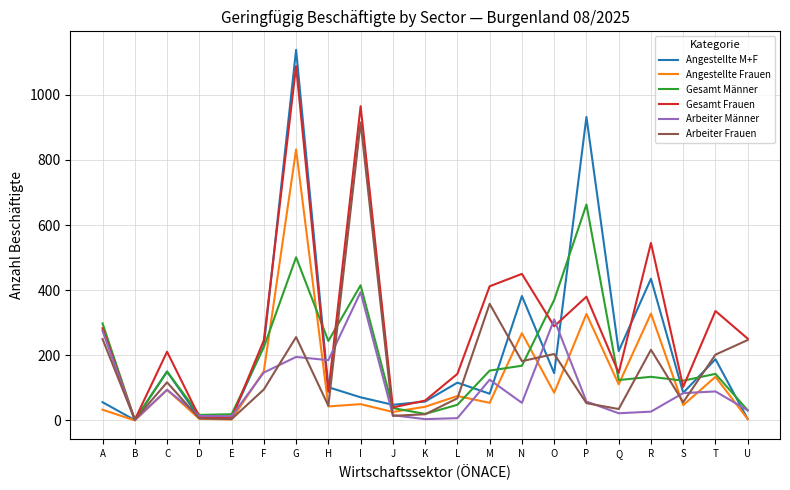

What is the difference between the highest and lowest values at R?

518